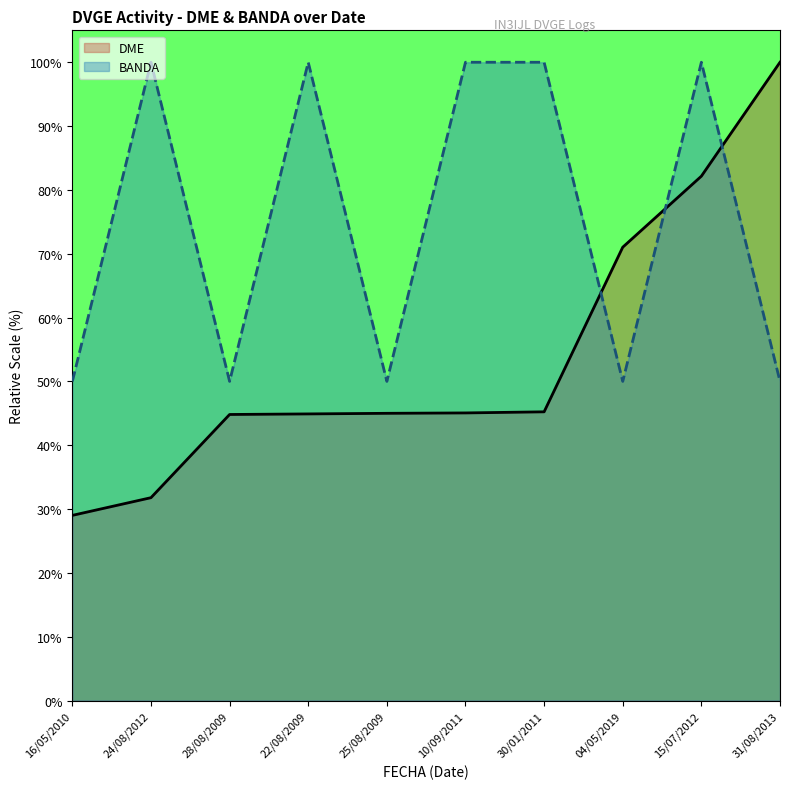

How many categories are shown in the chart?

10